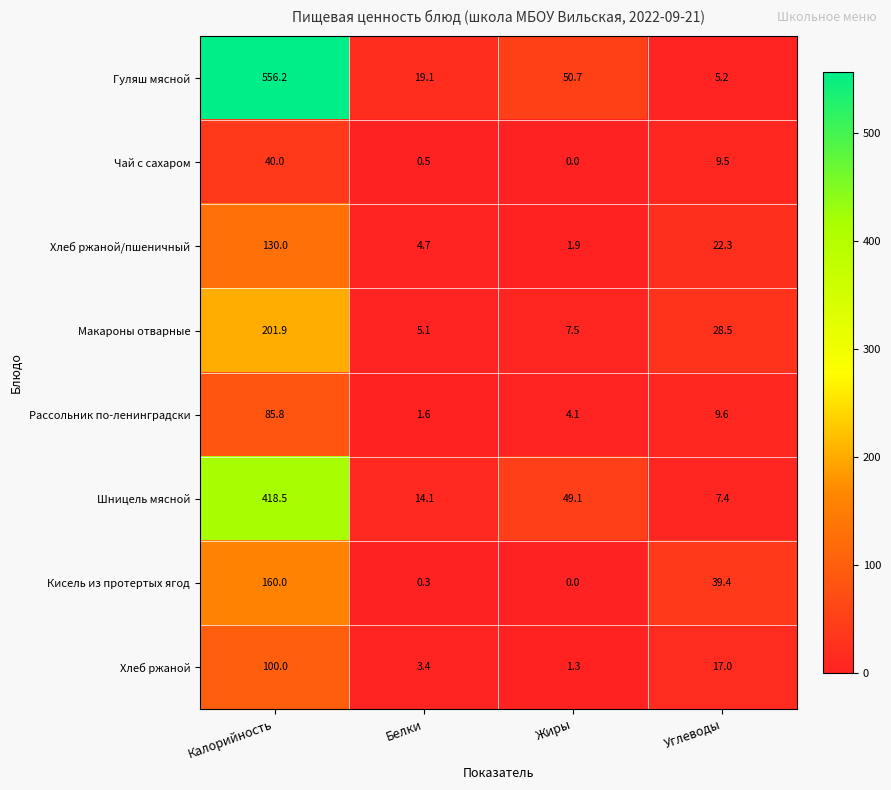

What is the maximum value for Рассольник по-ленинградски?

85.8